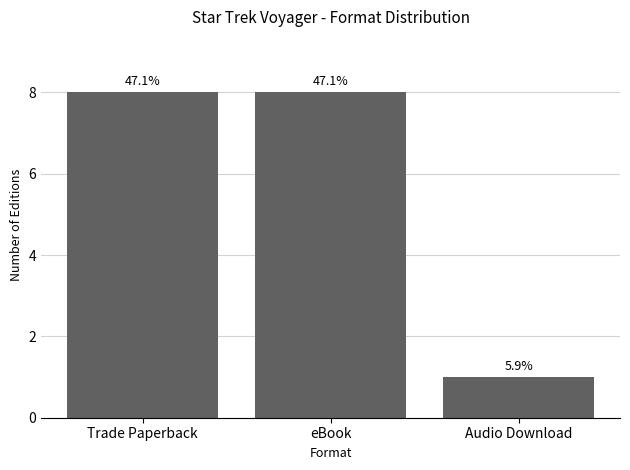

The chart shows a value of 3 at eBook. True or false?

False